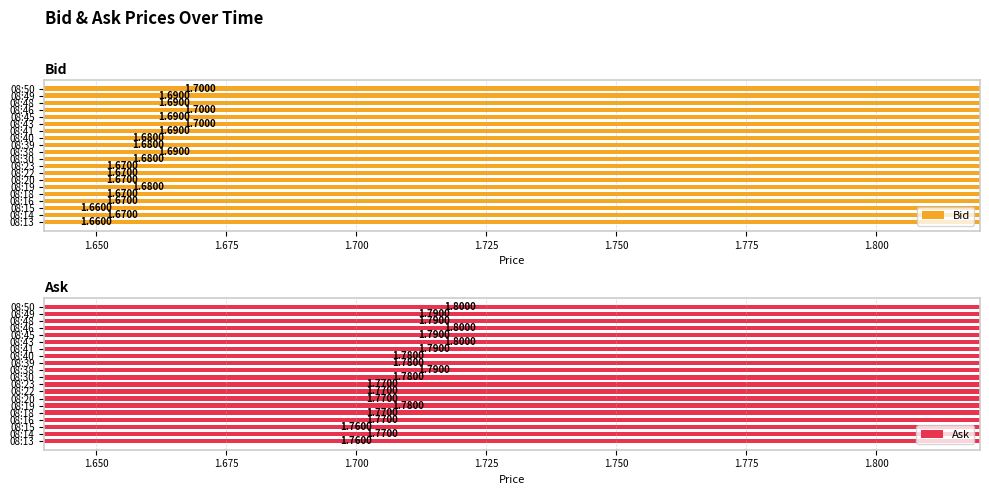

What is the value of the Bid bar at the 15th from the left?

1.7